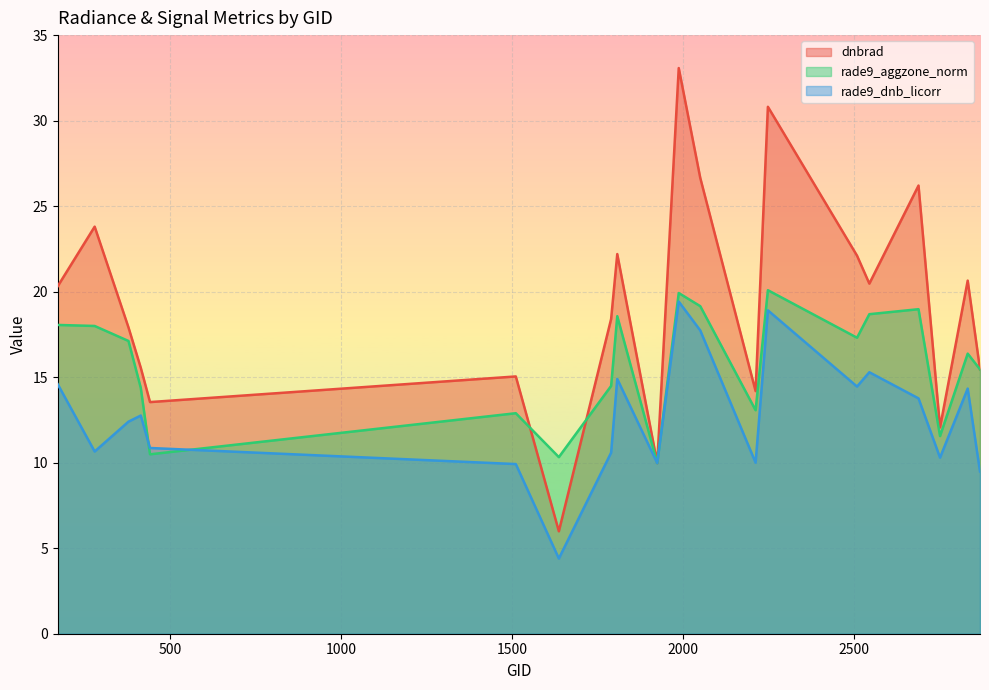

How many values in the rade9_dnb_licorr series are below 12?

9